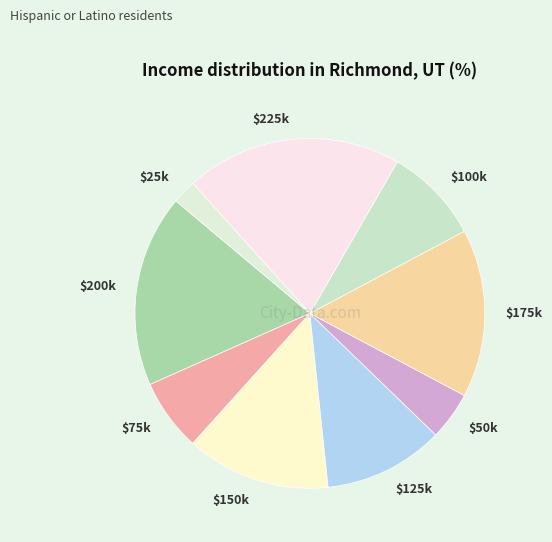

How many segments does this pie chart have?

9